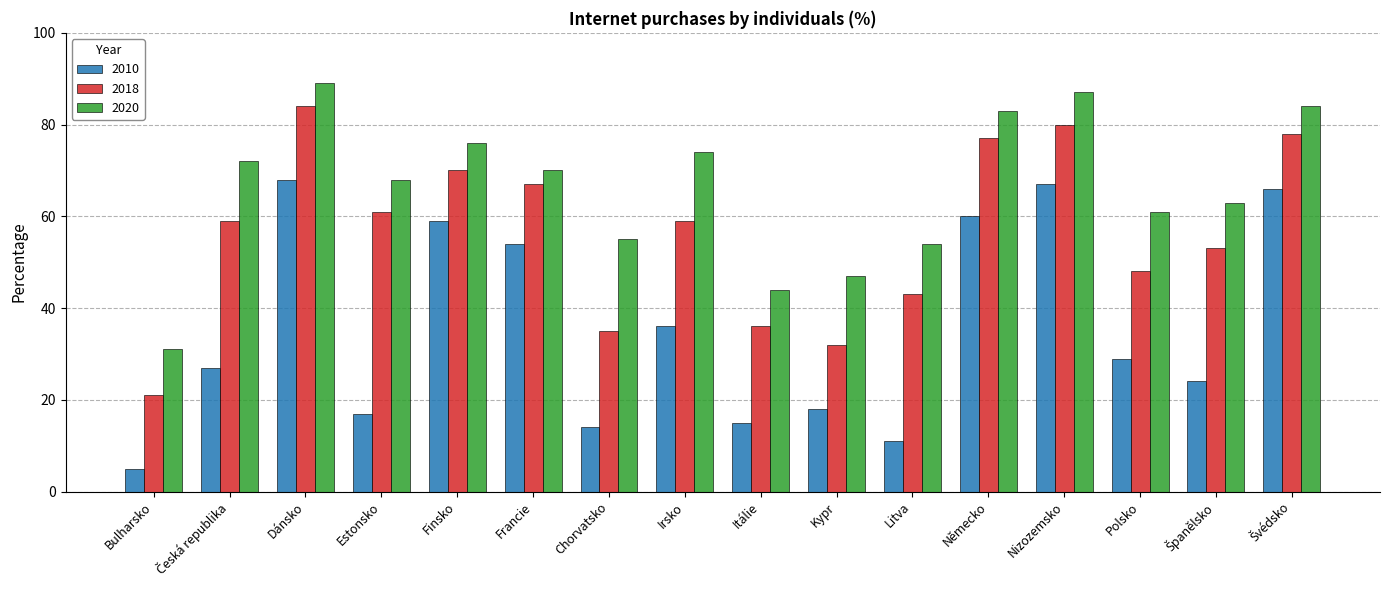

Which label corresponds to the largest value in the chart?

Dánsko